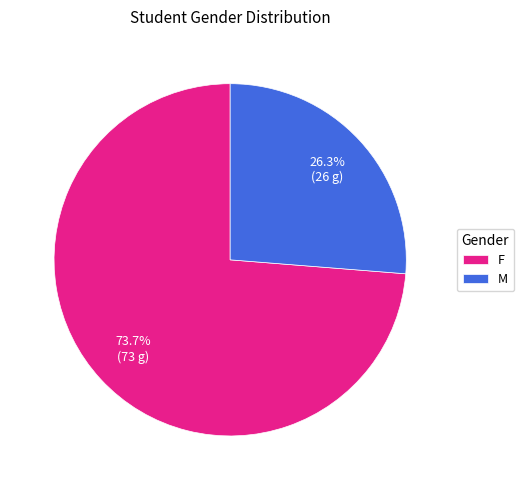

The M slice represents 26% of the pie. True or false?

True